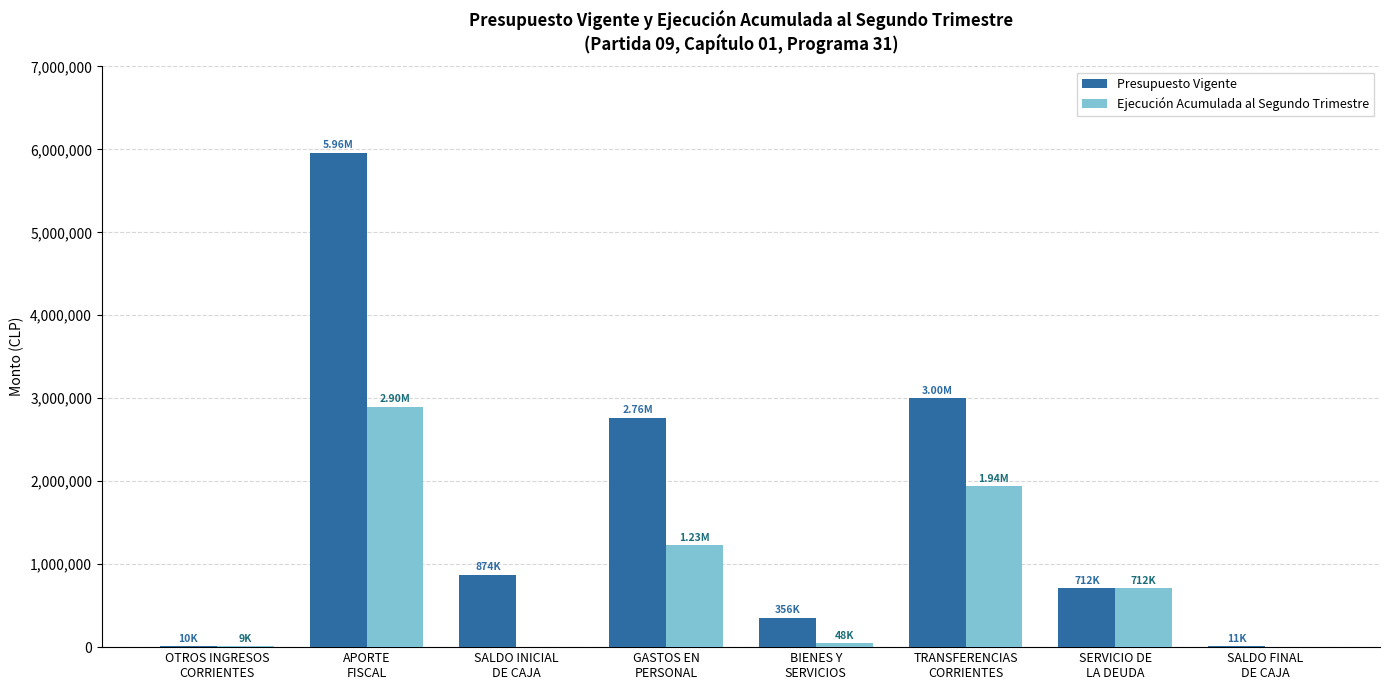

Which series changed the most between APORTE
FISCAL and SALDO INICIAL
DE CAJA?

Presupuesto Vigente